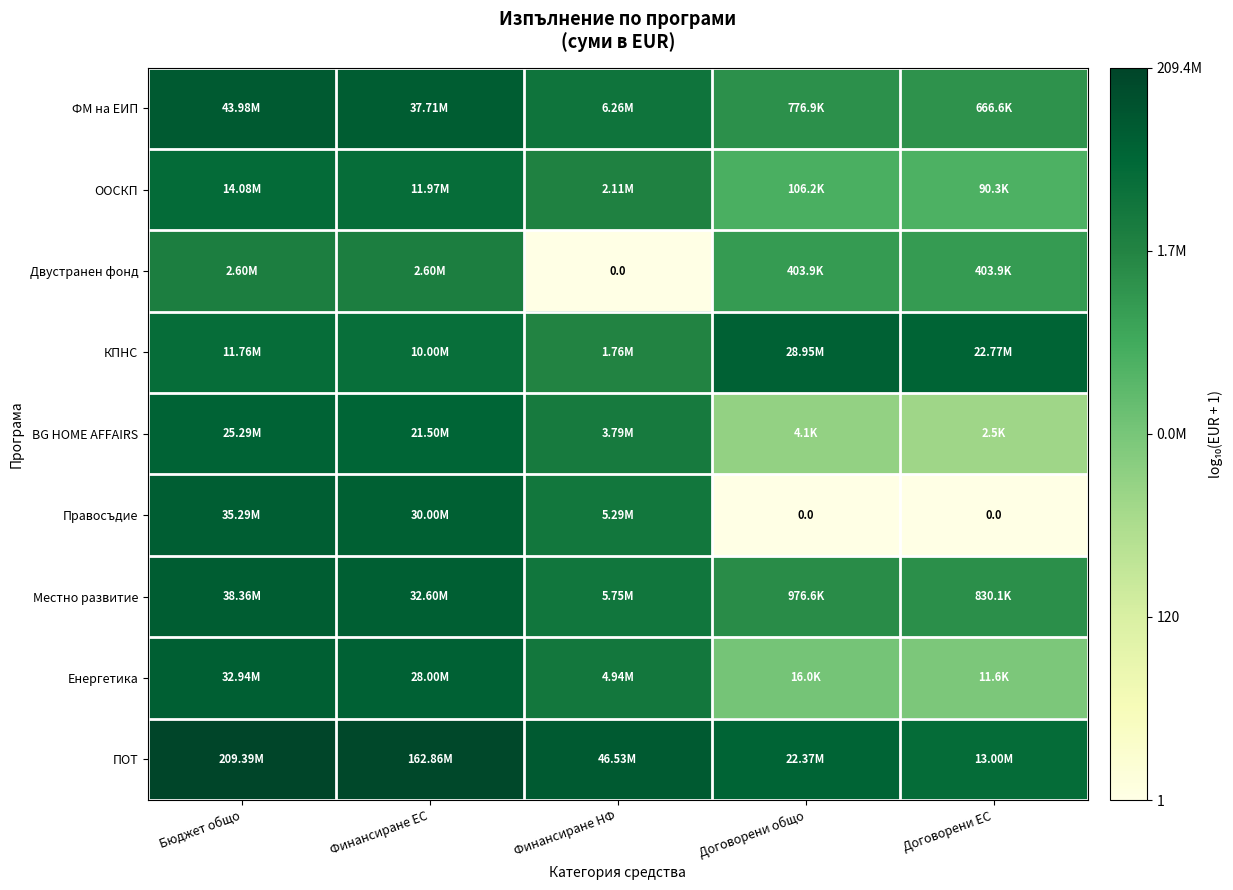

At which label does ПОТ reach its minimum?

Договорени ЕС